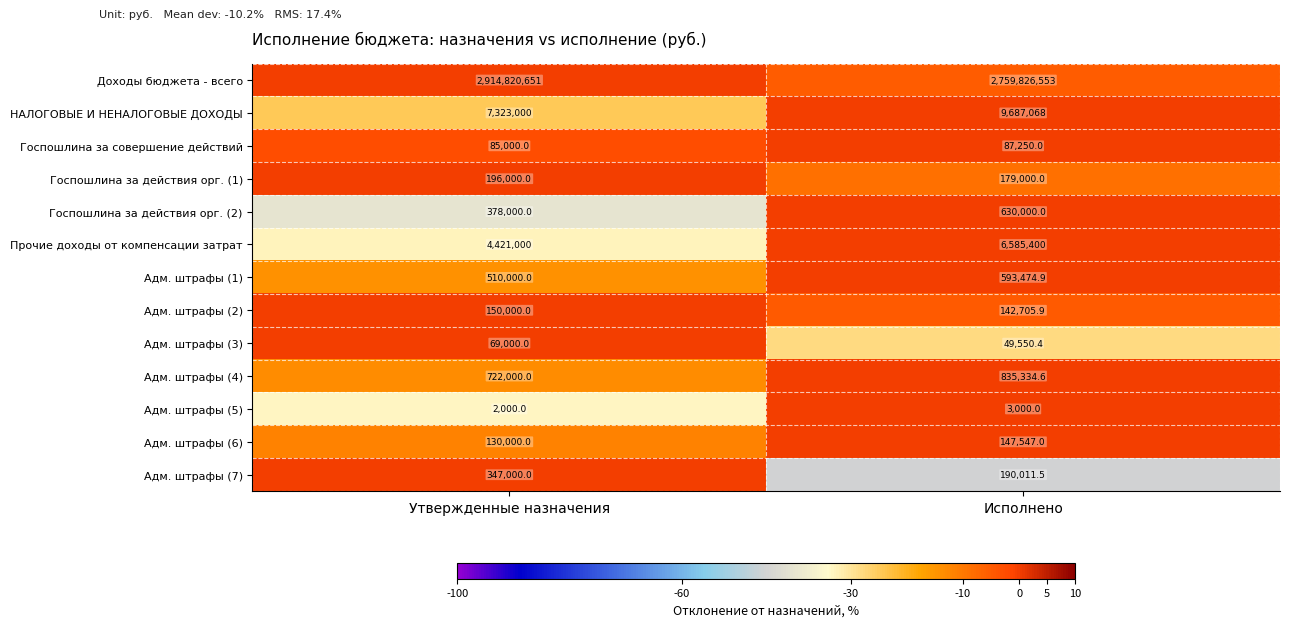

The value of Доходы бюджета - всего at Исполнено is 4955738542.1. True or false?

False